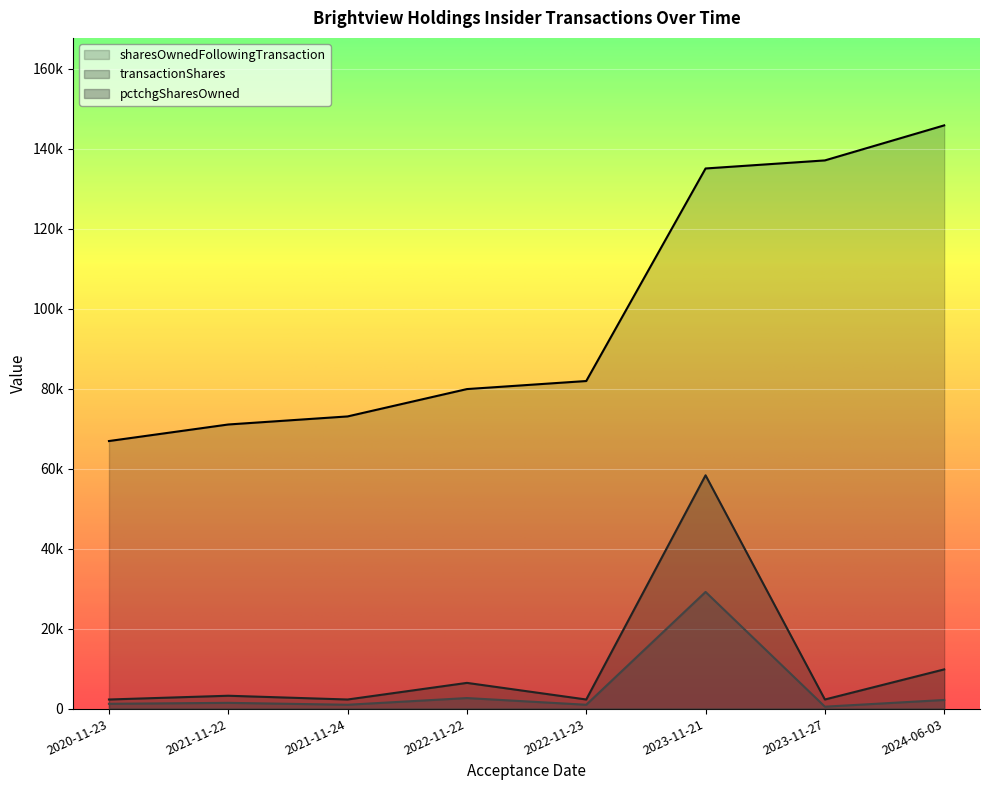

Reading right to left, extract all data points from this chart.

sharesOwnedFollowingTransaction: 2024-06-03=145869.0	2023-11-27=137106.0	2023-11-21=135088.0	2022-11-23=81927.0	2022-11-22=79910.0	2021-11-24=73072.0	2021-11-22=71055.0	2020-11-23=66916.0
transactionShares: 2024-06-03=9803.1	2023-11-27=2270.9	2023-11-21=58347.6	2022-11-23=2270.1	2022-11-22=6427.1	2021-11-24=2270.1	2021-11-22=3210.8	2020-11-23=2270.1
pctchgSharesOwned: 2024-06-03=2152.2	2023-11-27=478.3	2023-11-21=29173.8	2022-11-23=956.5	2022-11-22=2630.4	2021-11-24=956.5	2021-11-22=1434.8	2020-11-23=1195.6